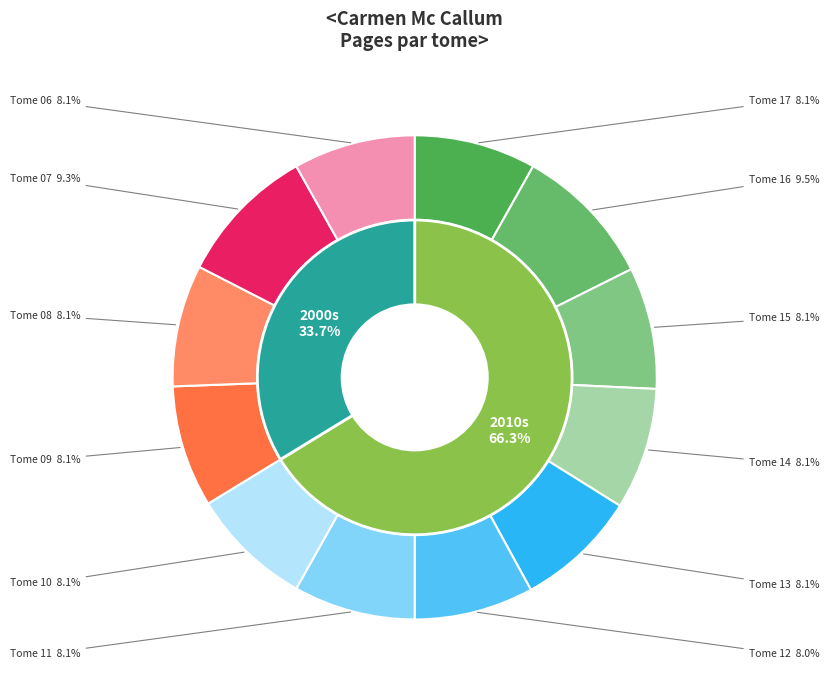

Which has a higher value, Tome 17 or Tome 07?

Tome 07